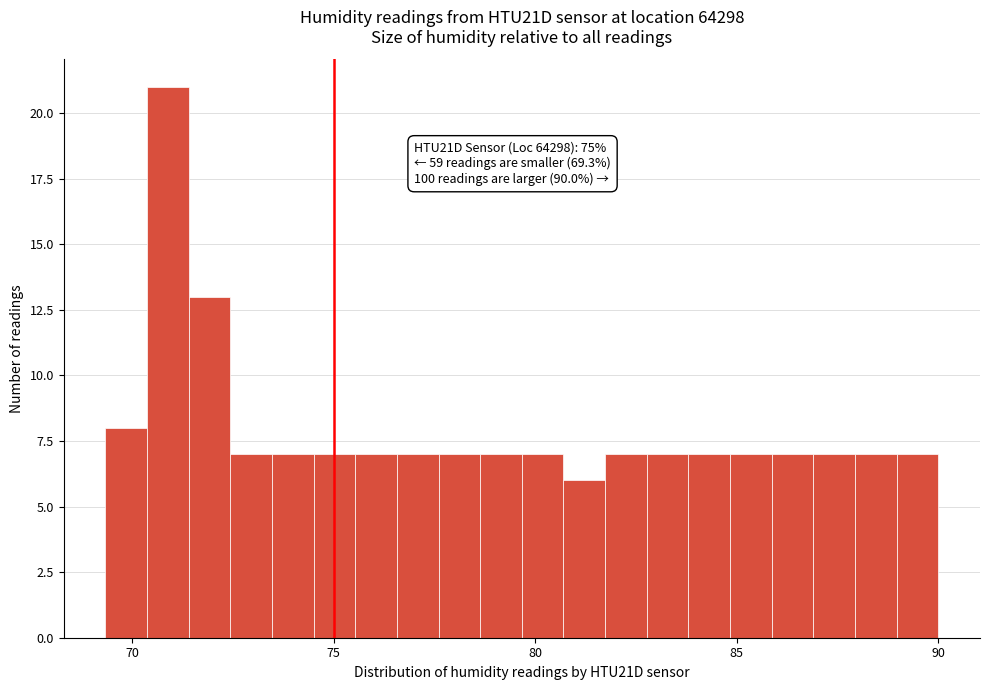

Around what value on the x-axis is the tallest bar? Give the approximate position of its centre, as read against the axis.

71.0